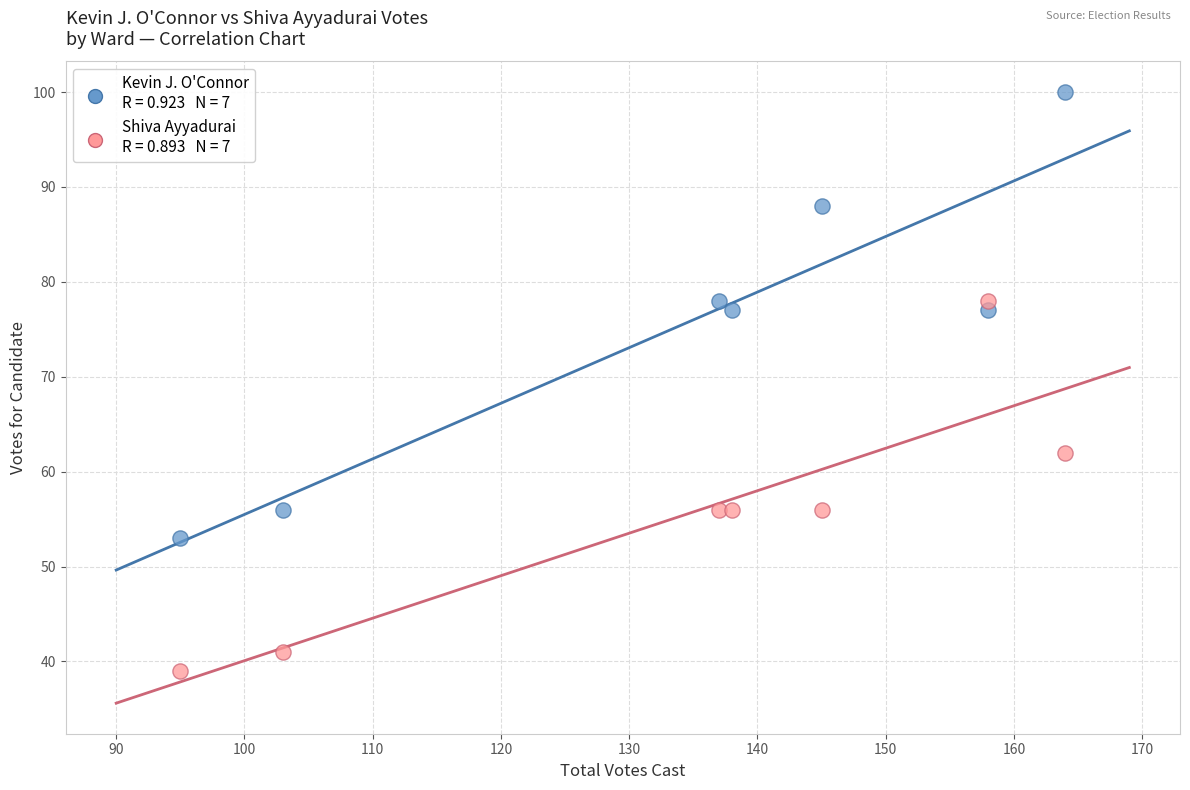

Across all series, what Y value is closest to 69?

62